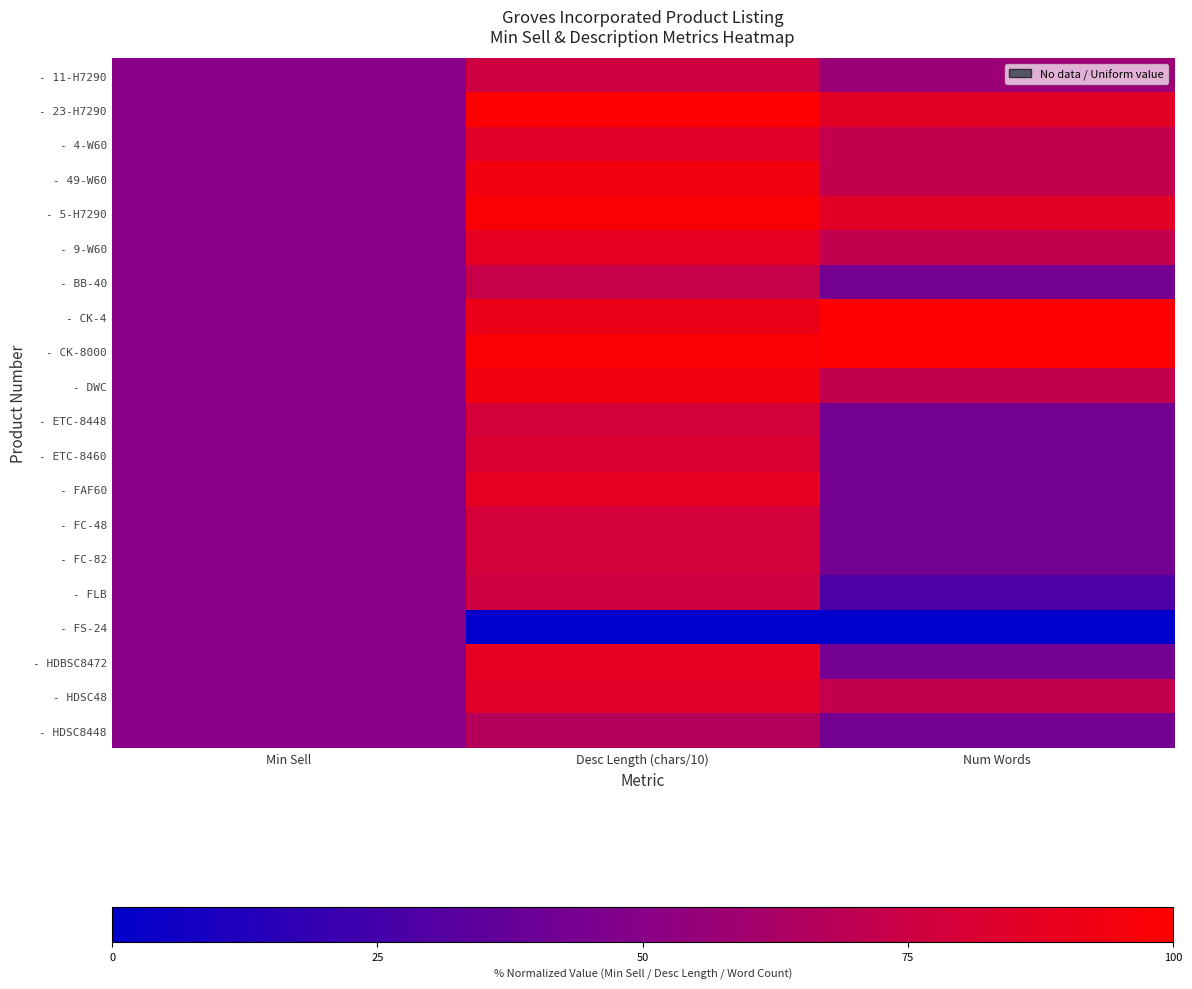

Reading left to right, transcribe all the data shown in this chart.

- 11-H7290: Min Sell=50.0	Desc Length (chars/10)=75.8	Num Words=57.1
- 23-H7290: Min Sell=50.0	Desc Length (chars/10)=100.0	Num Words=85.7
- 4-W60: Min Sell=50.0	Desc Length (chars/10)=84.8	Num Words=71.4
- 49-W60: Min Sell=50.0	Desc Length (chars/10)=93.9	Num Words=71.4
- 5-H7290: Min Sell=50.0	Desc Length (chars/10)=97.0	Num Words=85.7
- 9-W60: Min Sell=50.0	Desc Length (chars/10)=87.9	Num Words=71.4
- BB-40: Min Sell=50.0	Desc Length (chars/10)=72.7	Num Words=42.9
- CK-4: Min Sell=50.0	Desc Length (chars/10)=90.9	Num Words=100.0
- CK-8000: Min Sell=50.0	Desc Length (chars/10)=97.0	Num Words=100.0
- DWC: Min Sell=50.0	Desc Length (chars/10)=93.9	Num Words=71.4
- ETC-8448: Min Sell=50.0	Desc Length (chars/10)=78.8	Num Words=42.9
- ETC-8460: Min Sell=50.0	Desc Length (chars/10)=81.8	Num Words=42.9
- FAF60: Min Sell=50.0	Desc Length (chars/10)=87.9	Num Words=42.9
- FC-48: Min Sell=50.0	Desc Length (chars/10)=78.8	Num Words=42.9
- FC-82: Min Sell=50.0	Desc Length (chars/10)=78.8	Num Words=42.9
- FLB: Min Sell=50.0	Desc Length (chars/10)=75.8	Num Words=28.6
- FS-24: Min Sell=50.0	Desc Length (chars/10)=0.0	Num Words=0.0
- HDBSC8472: Min Sell=50.0	Desc Length (chars/10)=87.9	Num Words=42.9
- HDSC48: Min Sell=50.0	Desc Length (chars/10)=84.8	Num Words=71.4
- HDSC8448: Min Sell=50.0	Desc Length (chars/10)=66.7	Num Words=42.9